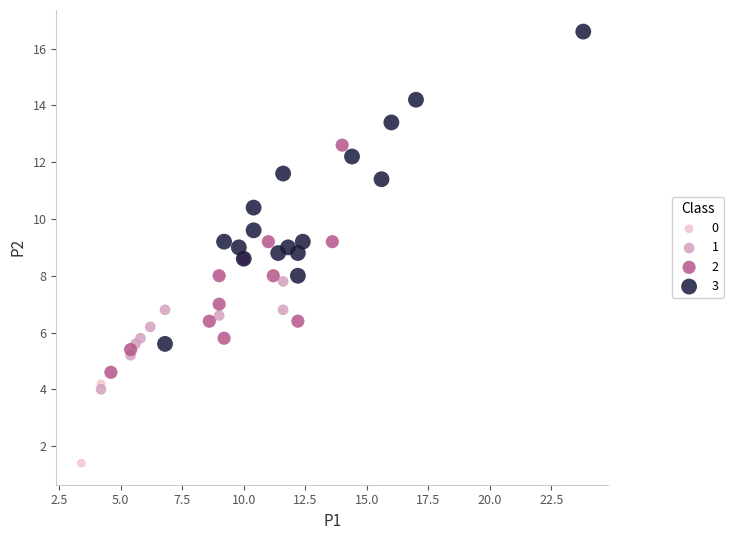

What are all the series names shown in the legend?

0, 1, 2, 3